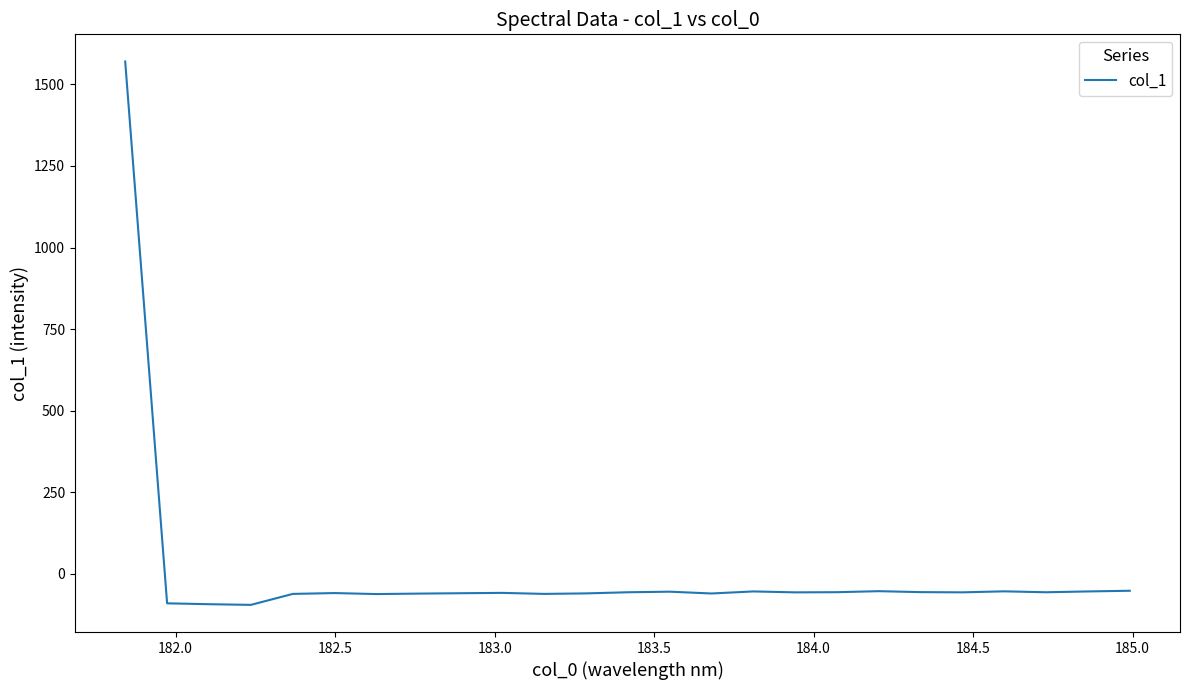

What is the maximum value shown in the chart?

1570.2